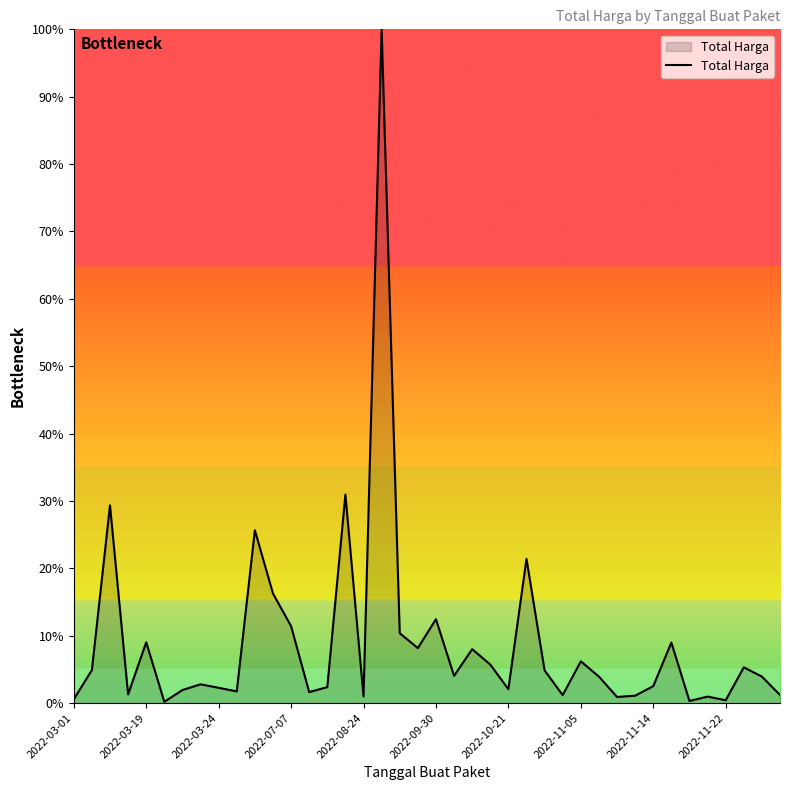

What is the greatest value displayed?

100.0